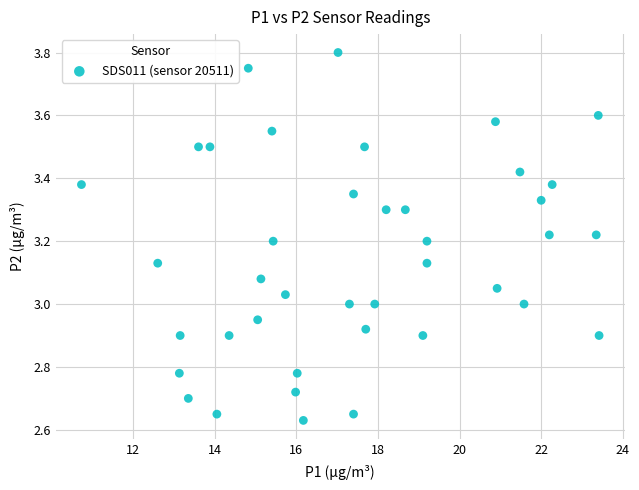

What is the range of Y values (max minus min)?

1.2